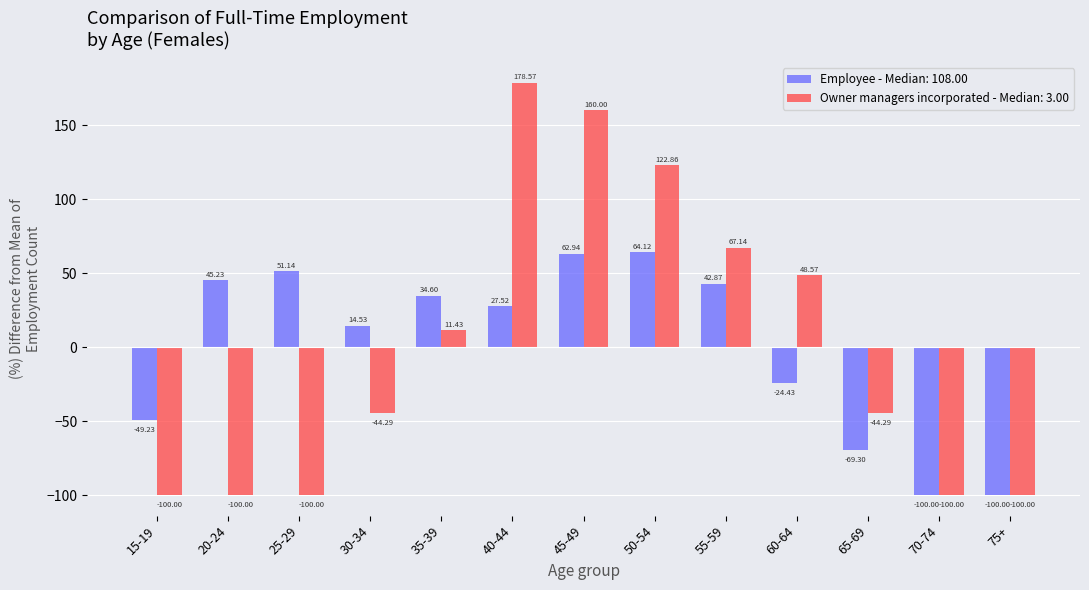

How many negative values does the Employee - Median: 108.00 series have?

5